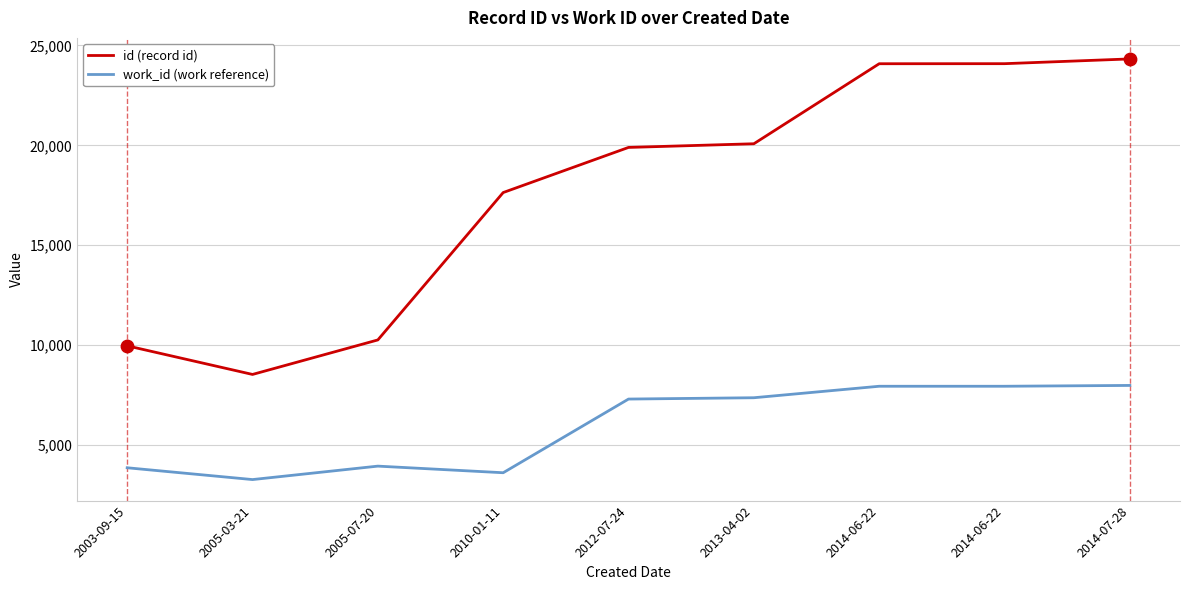

What are all the series names shown in the legend?

id (record id), work_id (work reference)